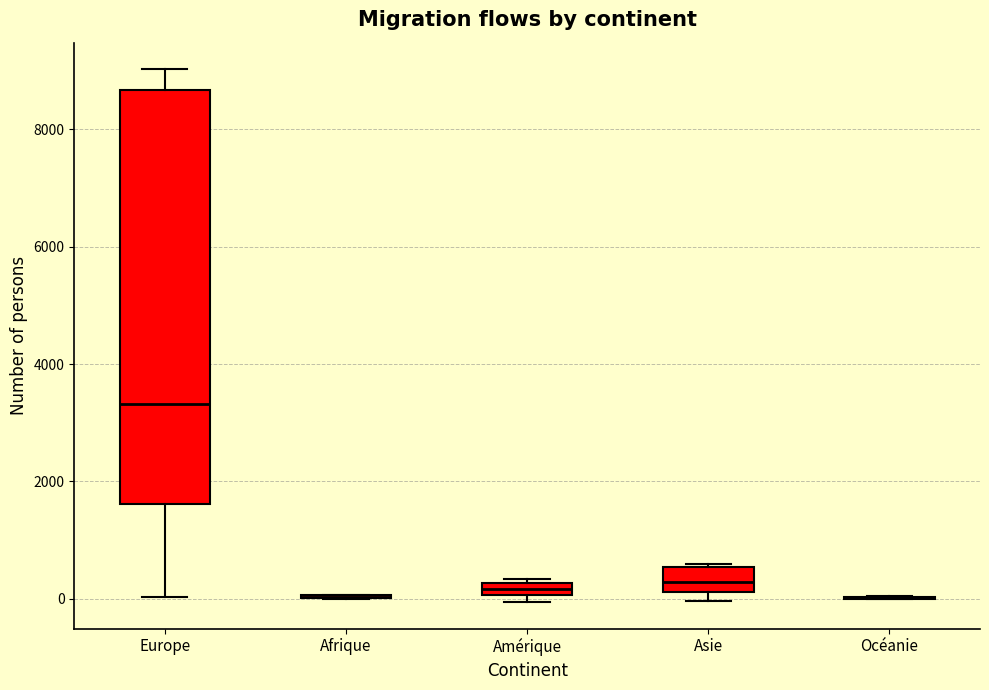

Comparing the boxes themselves (not the whiskers), which one is the tallest?

Europe